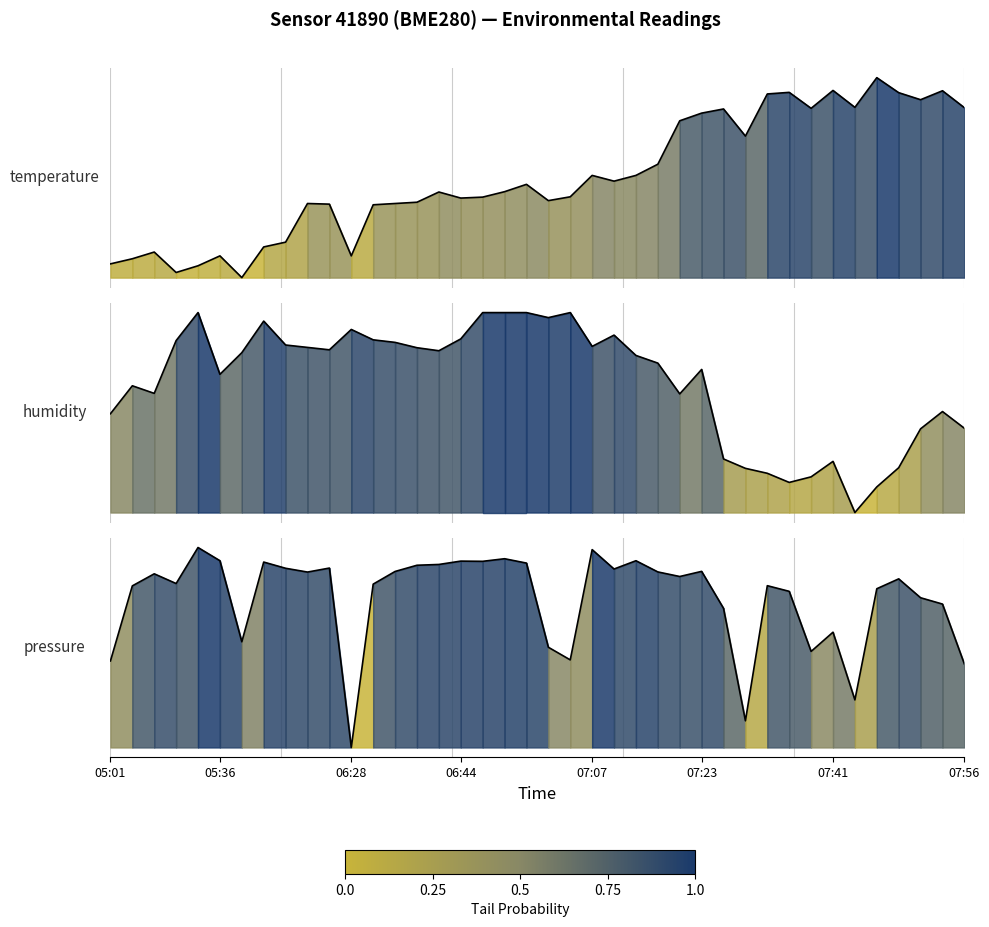

What is the label of the 23rd point from the left?

07:07